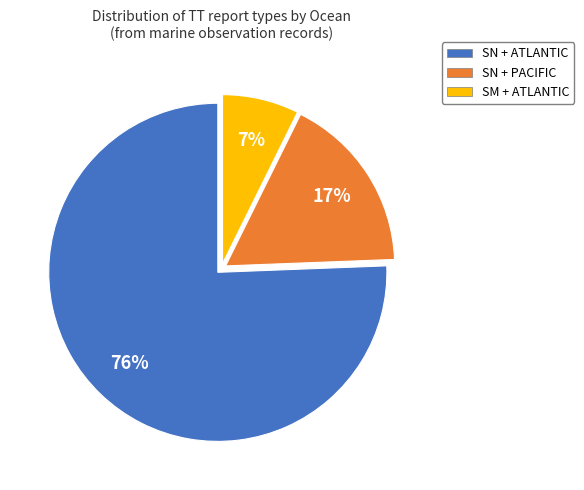

Count the number of slices in the pie.

3